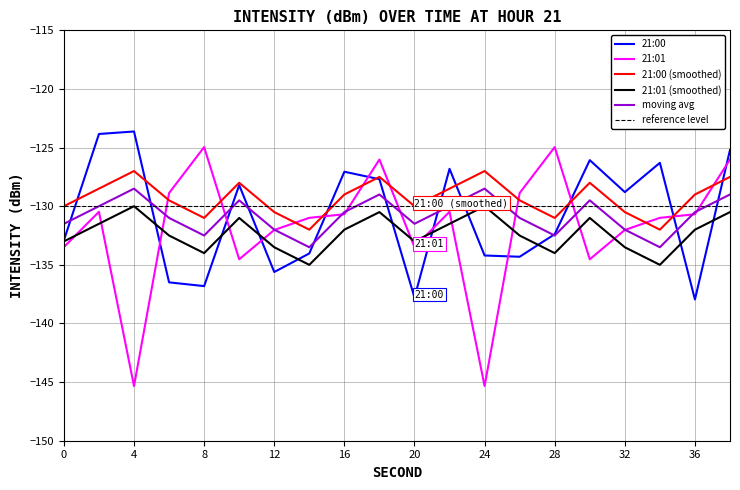

Which series has the widest spread of values?

21:01